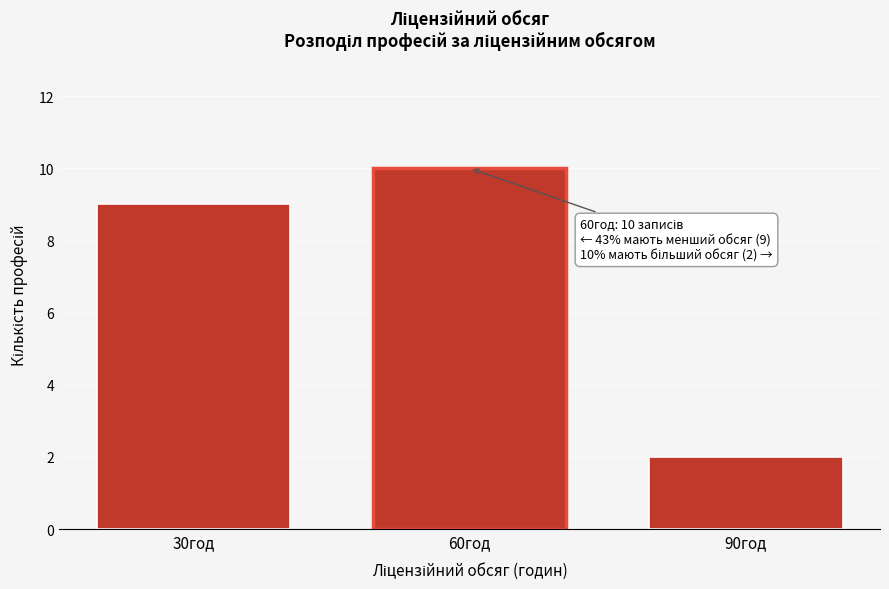

Reading right to left, extract all data points from this chart.

2	10	9